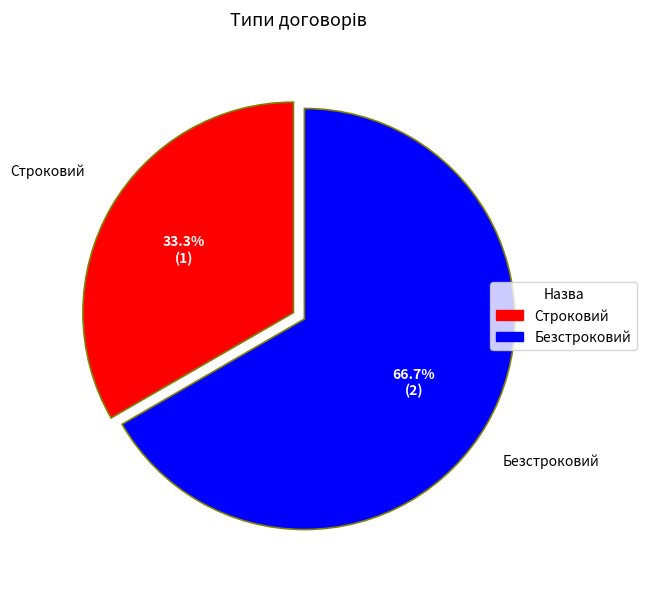

What percentage do Строковий and Безстроковий together represent?

100.0%